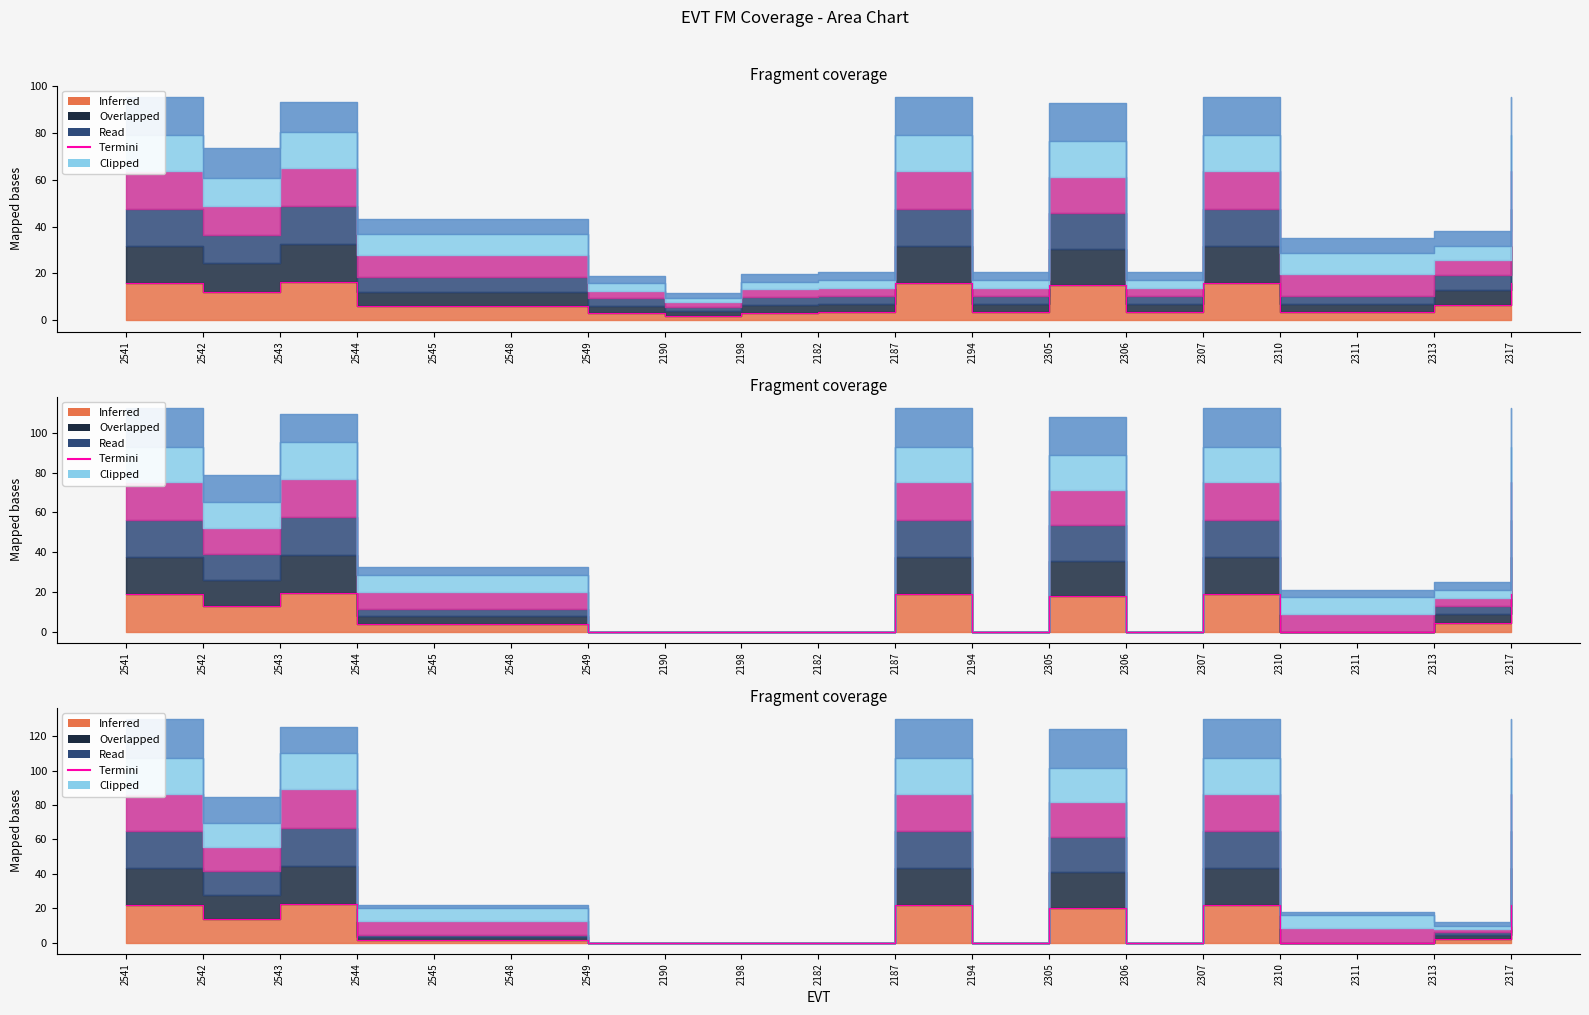

Where is the data nearest to the value 11?

2542